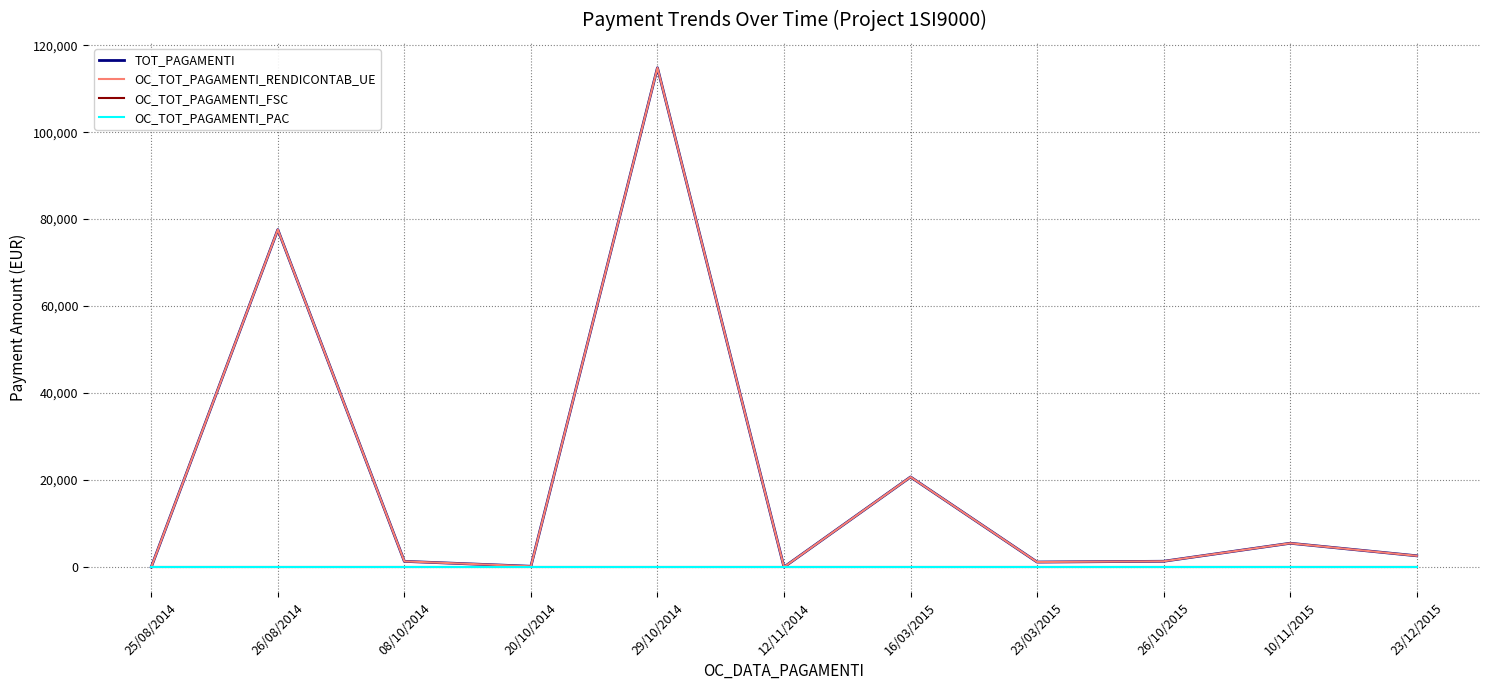

What is the label of the 8th point from the right?

20/10/2014